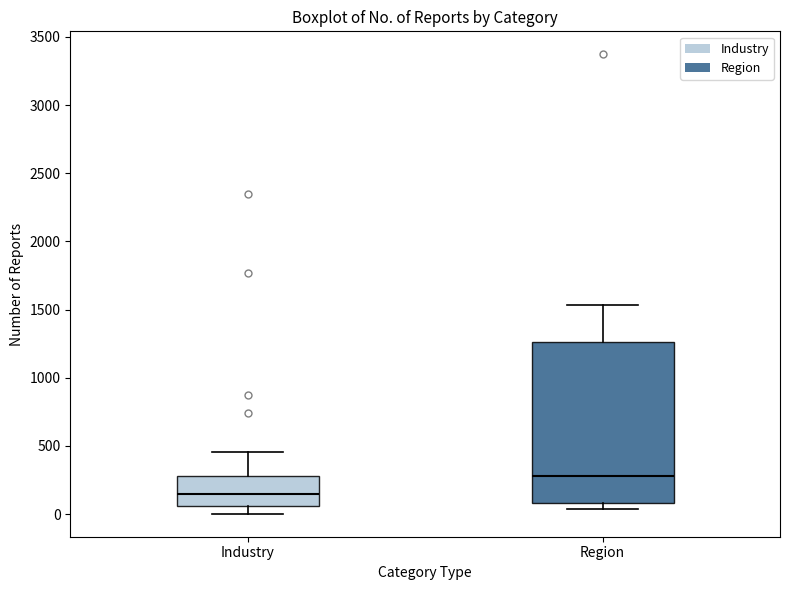

Which box is the tallest, from its lower edge to its upper edge?

Region